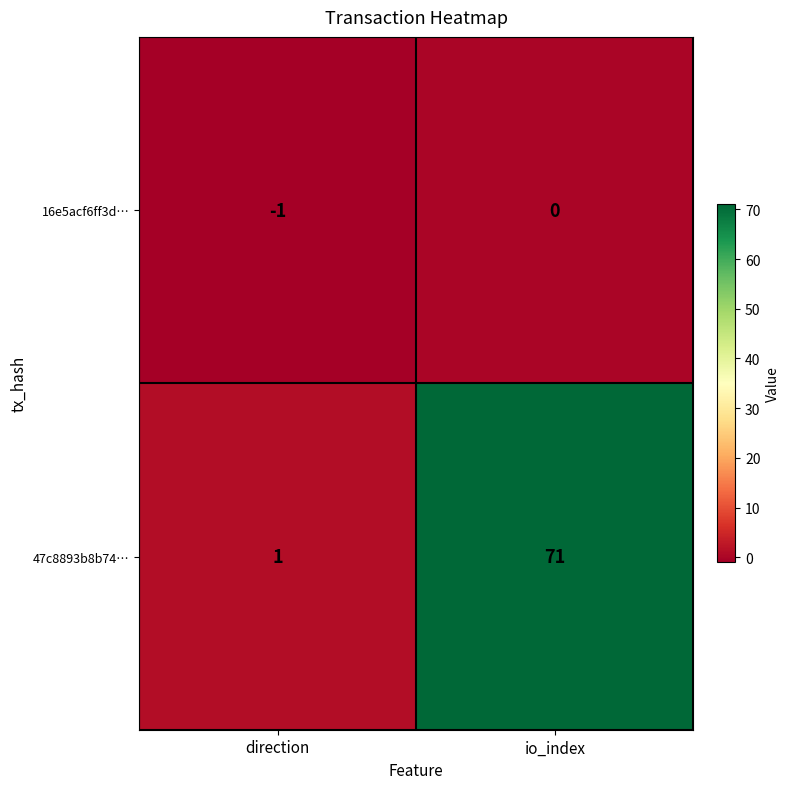

Count the number of categories in the chart.

2